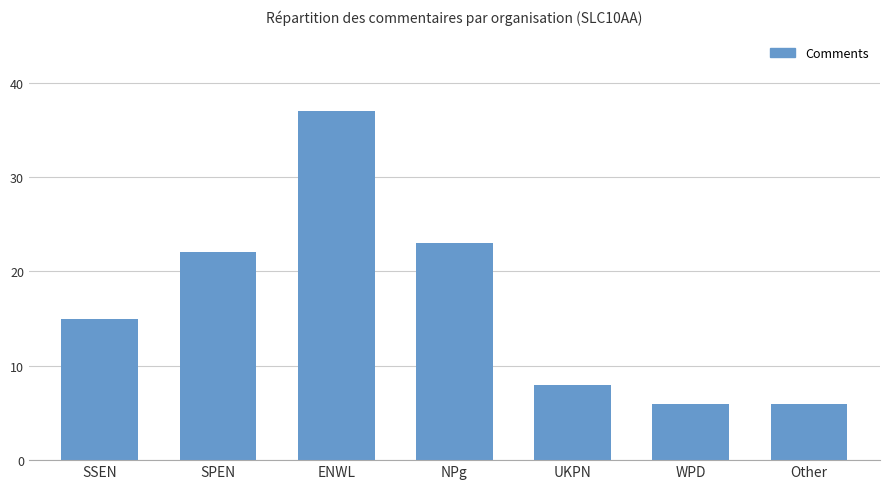

What is the change in value from SSEN to NPg?

+8